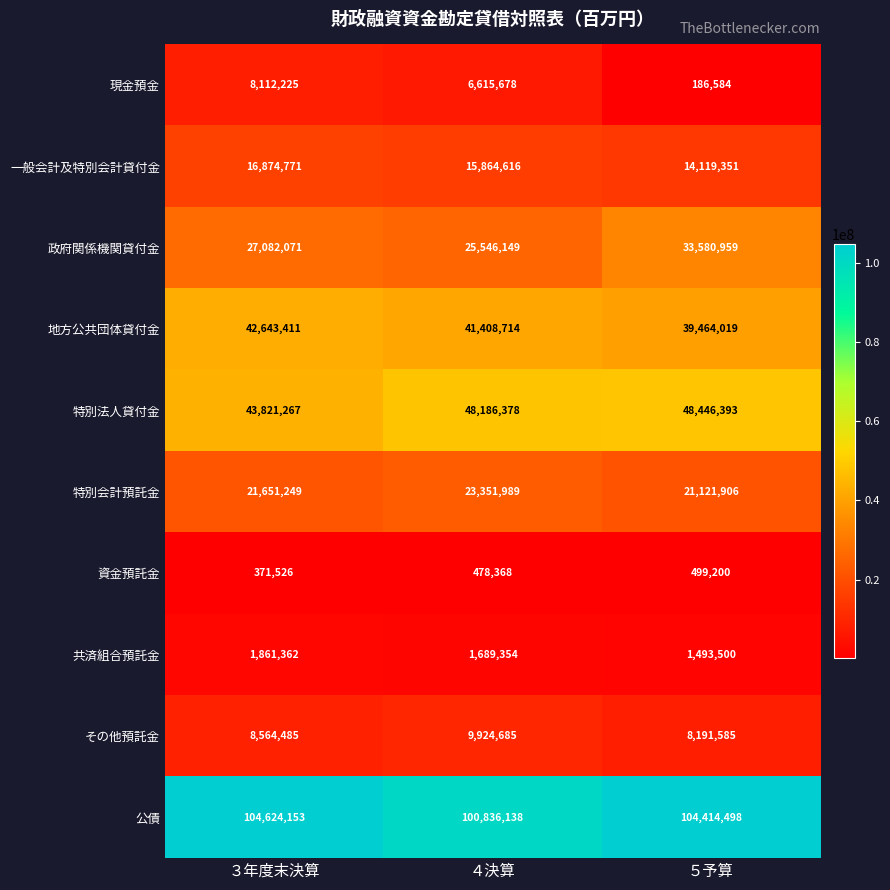

What is the maximum value shown in the chart?

104624153